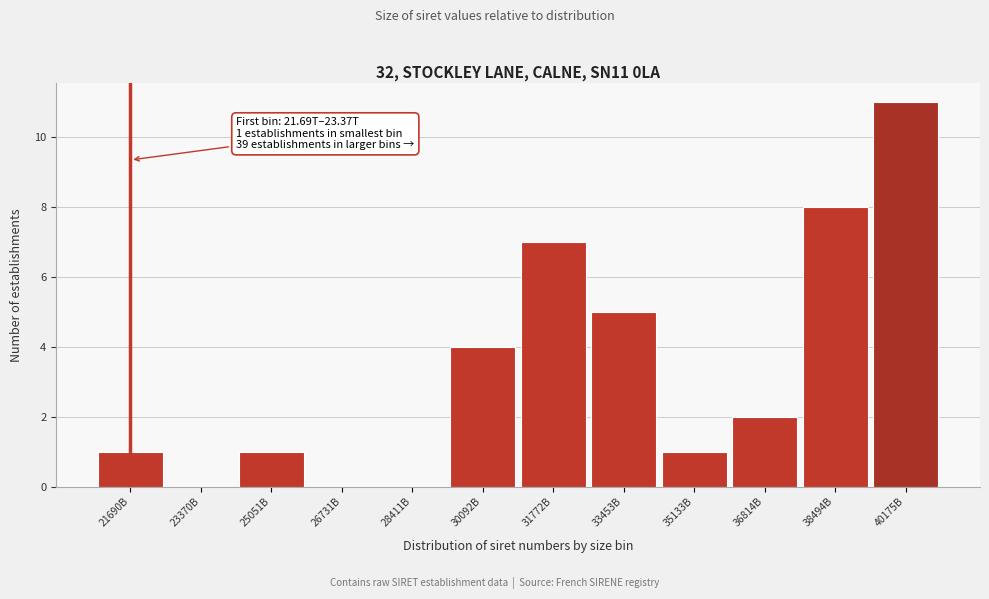

Reading left to right, list all the values displayed in this chart.

21690B=1	23370B=0	25051B=1	26731B=0	28411B=0	30092B=4	31772B=7	33453B=5	35133B=1	36814B=2	38494B=8	40175B=11